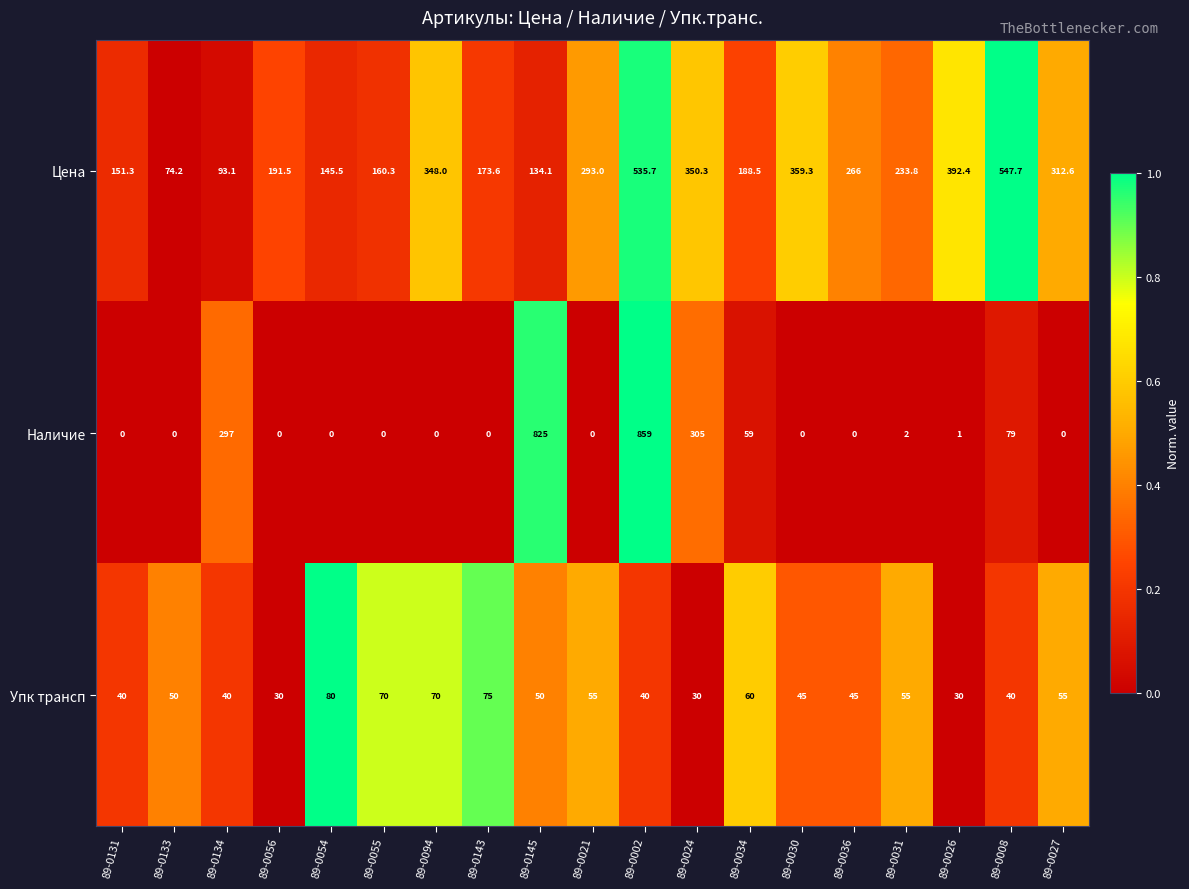

Which series has the largest total across all categories?

Цена